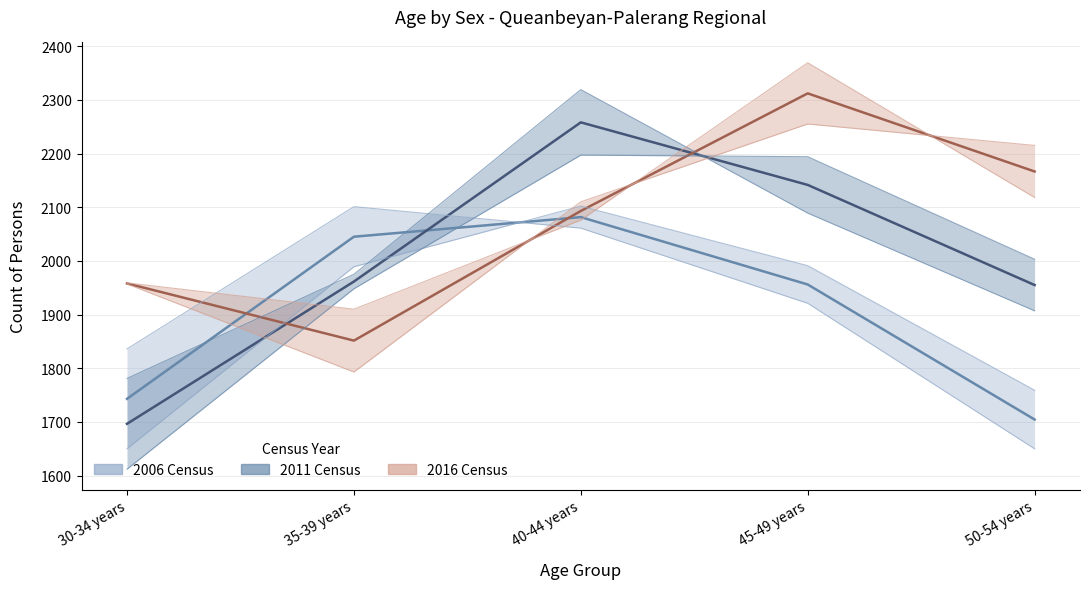

How many times do 2011 Females and 2016 Females cross each other?

2